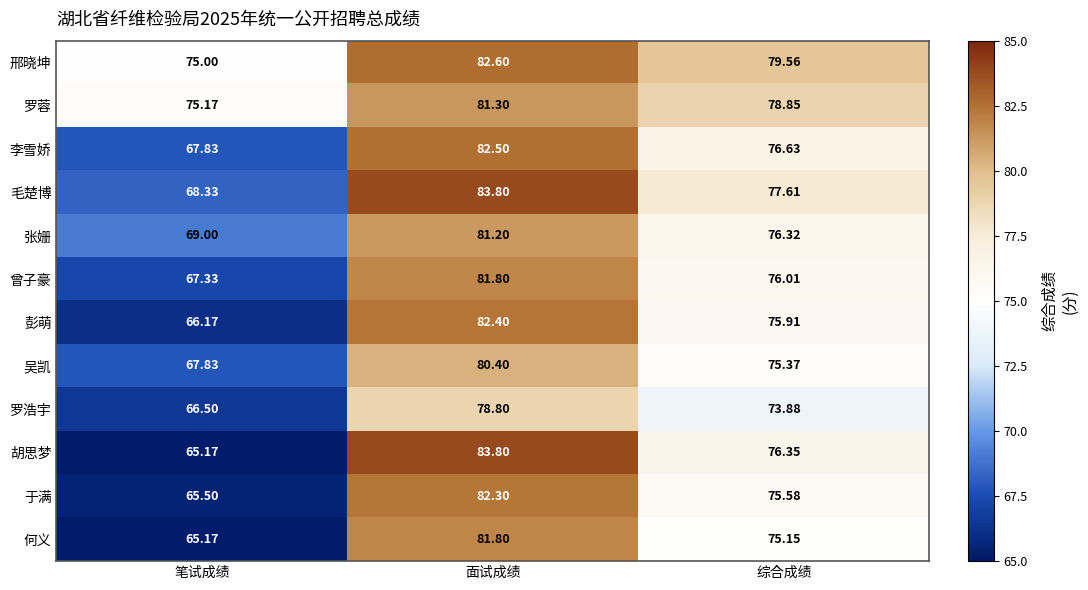

List the labels in order of 罗蓉 value, largest first.

面试成绩, 综合成绩, 笔试成绩